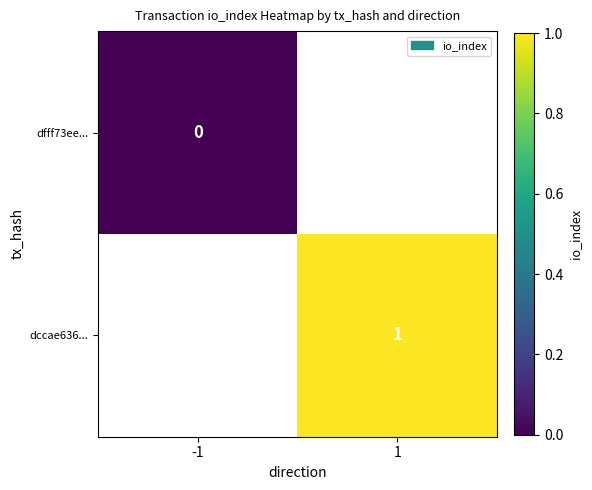

True or false: dfff73ee... has a value of 0.0 at -1.

True